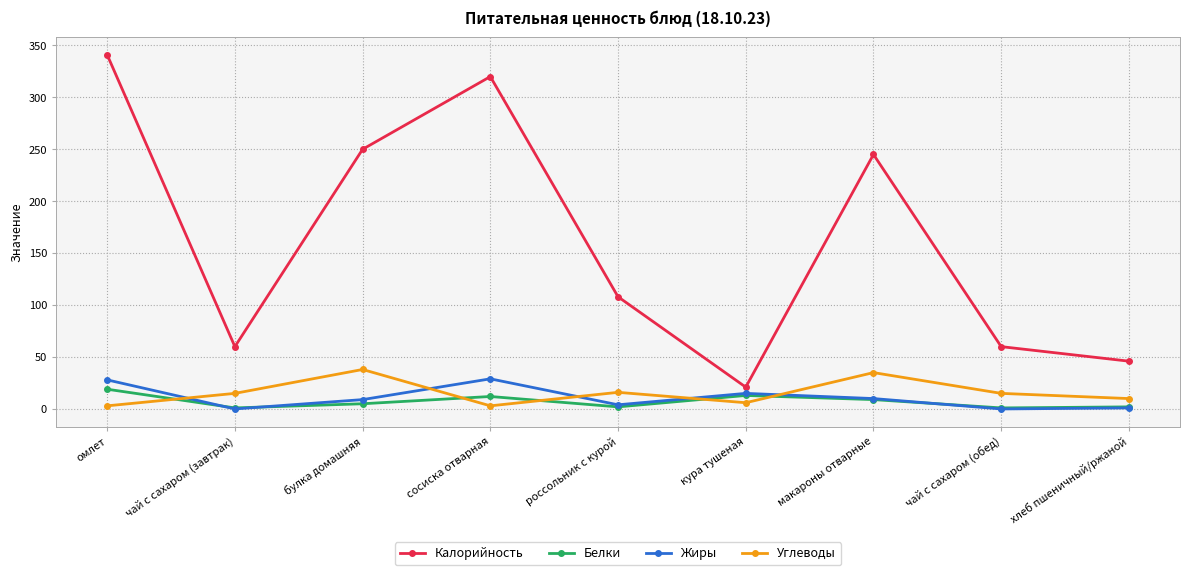

How many data points in Калорийность are less than 108?

4